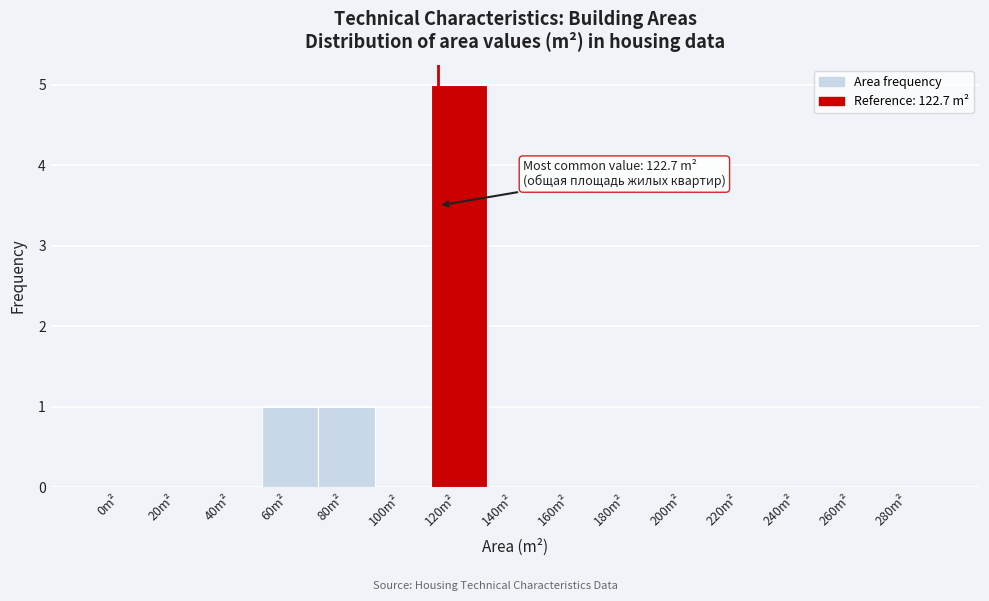

Reading left to right, list all the values displayed in this chart.

0m²=0	20m²=0	40m²=0	60m²=1	80m²=1	100m²=0	120m²=5	140m²=0	160m²=0	180m²=0	200m²=0	220m²=0	240m²=0	260m²=0	280m²=0